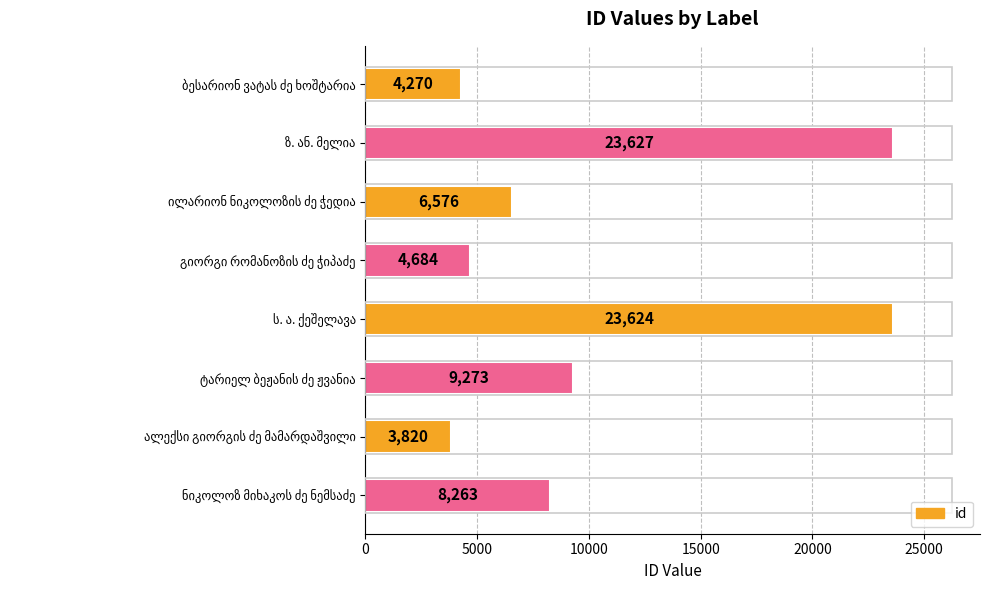

Reading bottom to top, what are all the values shown in this chart?

8263	3820	9273	23624	4684	6576	23627	4270